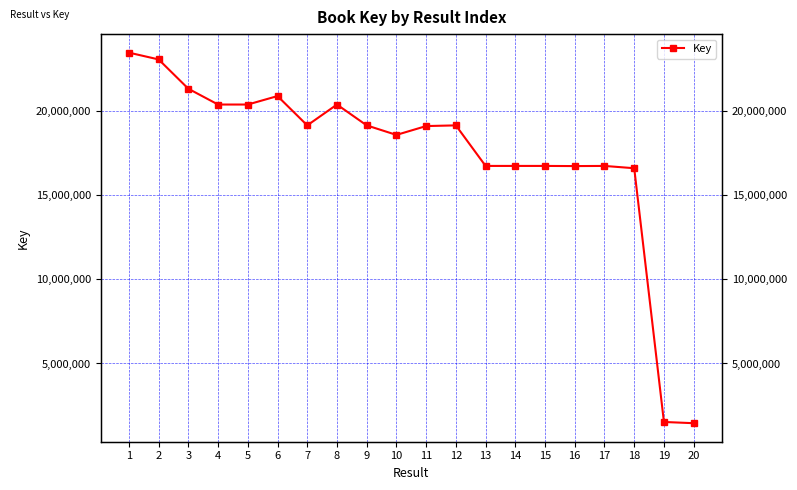

Rank the categories by value from lowest to highest.

20, 19, 18, 16, 17, 15, 13, 14, 10, 11, 9, 12, 7, 8, 4, 5, 6, 3, 2, 1